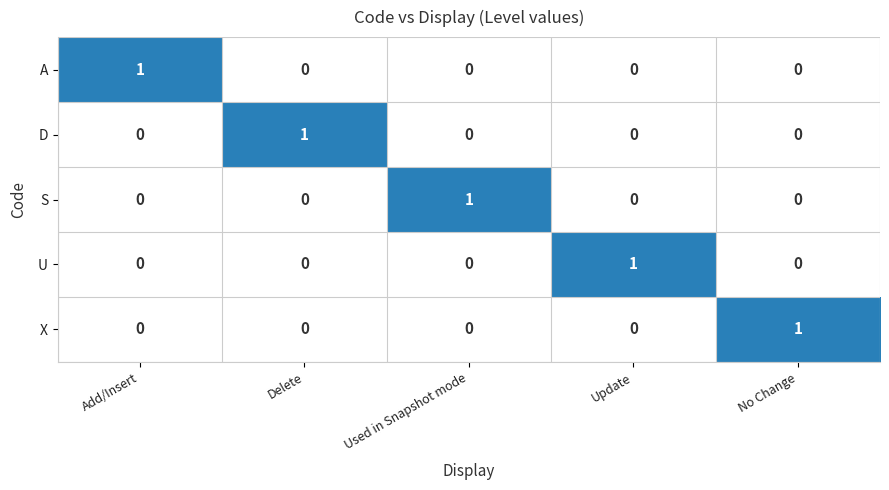

True or false: X has a value of -1 at Update.

False